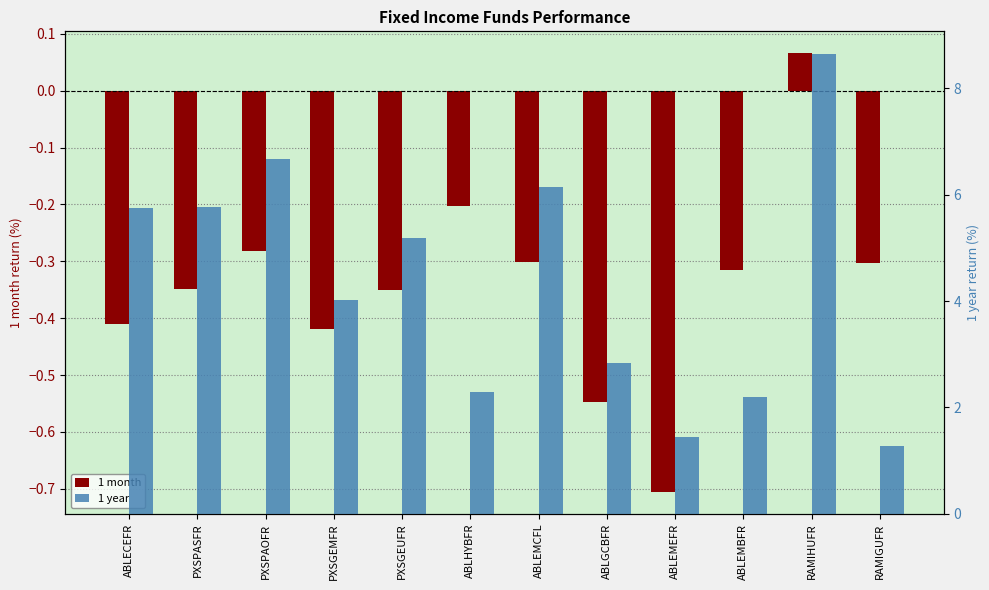

Reading left to right, transcribe all the data shown in this chart.

1 month: ABLECEFR=-0.4	PXSPASFR=-0.3	PXSPAOFR=-0.3	PXSGEMFR=-0.4	PXSGEUFR=-0.4	ABLHYBFR=-0.2	ABLEMCFL=-0.3	ABLGCBFR=-0.5	ABLEMEFR=-0.7	ABLEMBFR=-0.3	RAMIHUFR=0.1	RAMIGUFR=-0.3
1 year: ABLECEFR=5.8	PXSPASFR=5.8	PXSPAOFR=6.7	PXSGEMFR=4.0	PXSGEUFR=5.2	ABLHYBFR=2.3	ABLEMCFL=6.2	ABLGCBFR=2.8	ABLEMEFR=1.4	ABLEMBFR=2.2	RAMIHUFR=8.6	RAMIGUFR=1.3